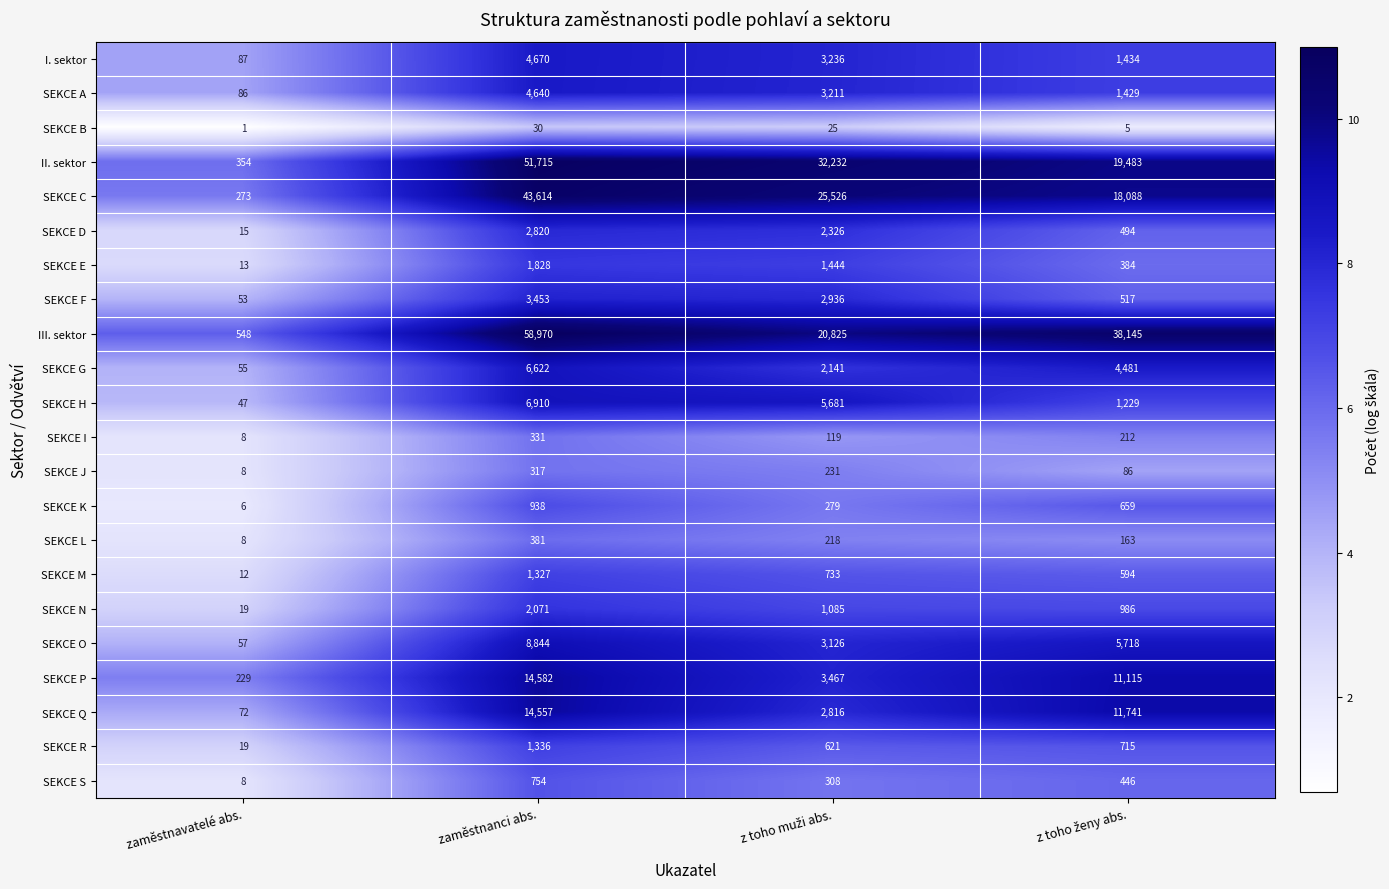

Which series has the largest total across all categories?

III. sektor